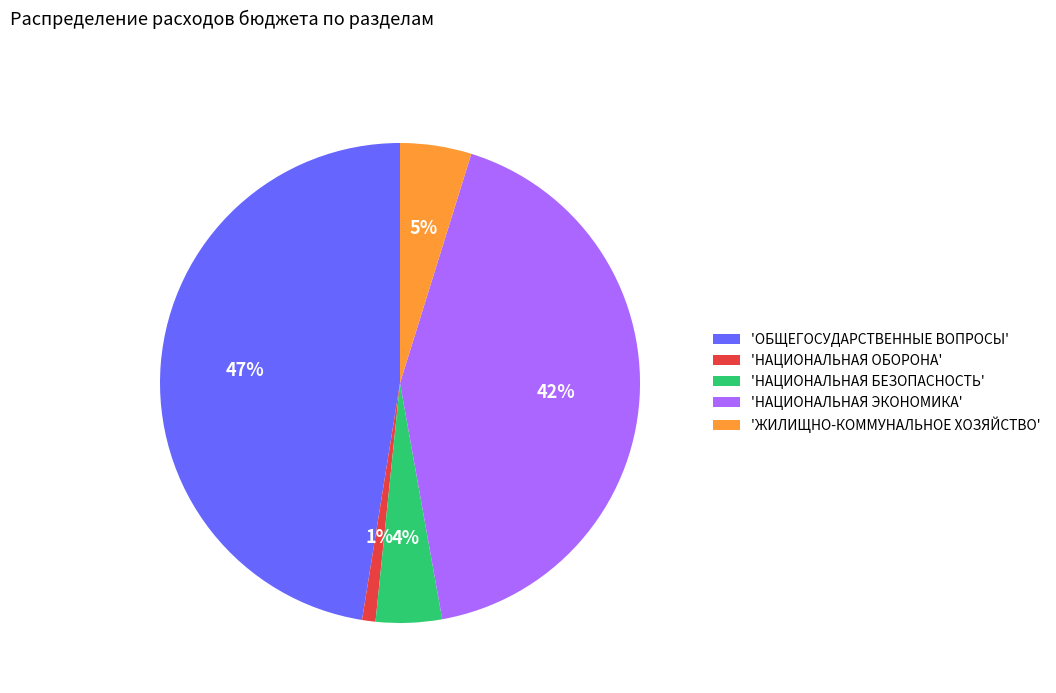

True or false: 'ЖИЛИЩНО-КОММУНАЛЬНОЕ ХОЗЯЙСТВО' accounts for 5% of the total.

True